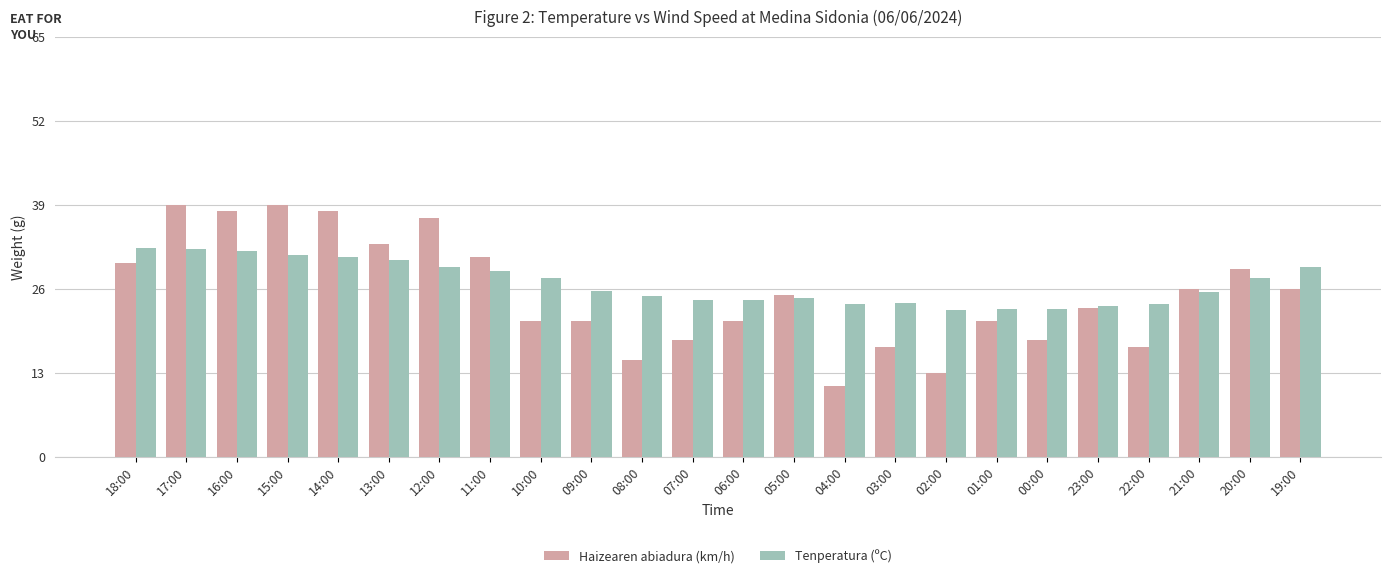

Which series has the largest total across all categories?

Tenperatura (ºC)